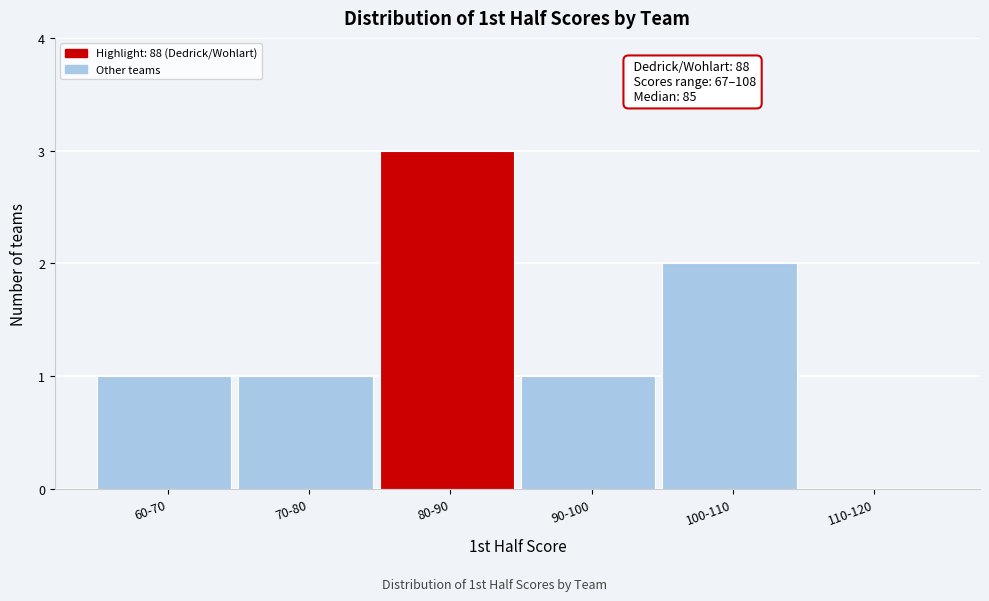

Reading left to right, extract all data points from this chart.

60-70=1	70-80=1	80-90=3	90-100=1	100-110=2	110-120=0